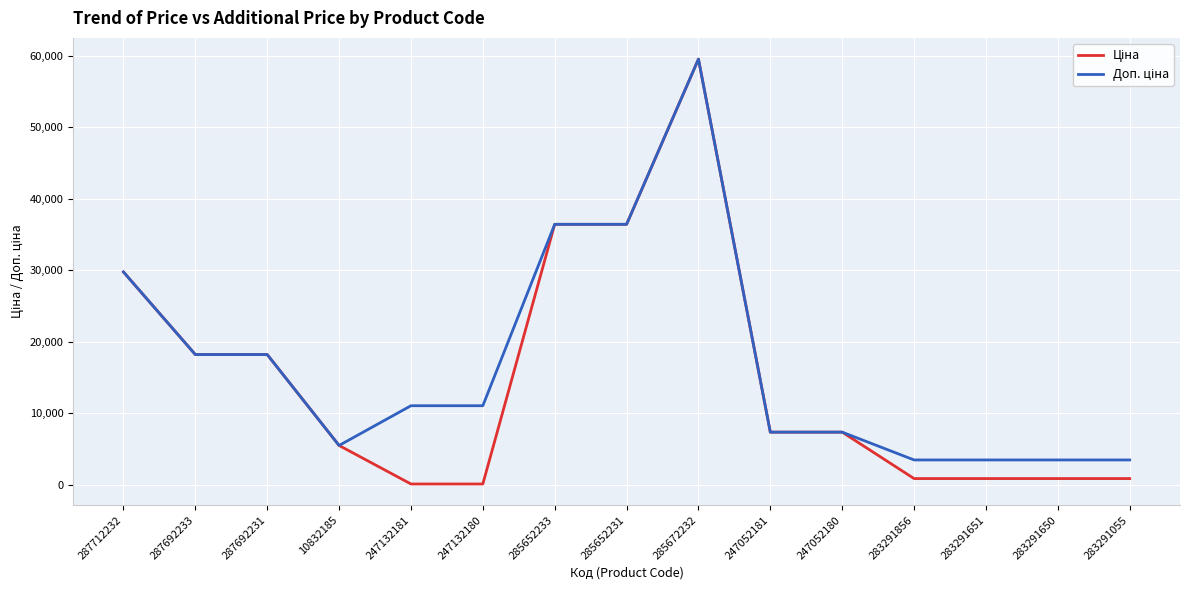

What is the maximum value shown in the chart?

59523.0